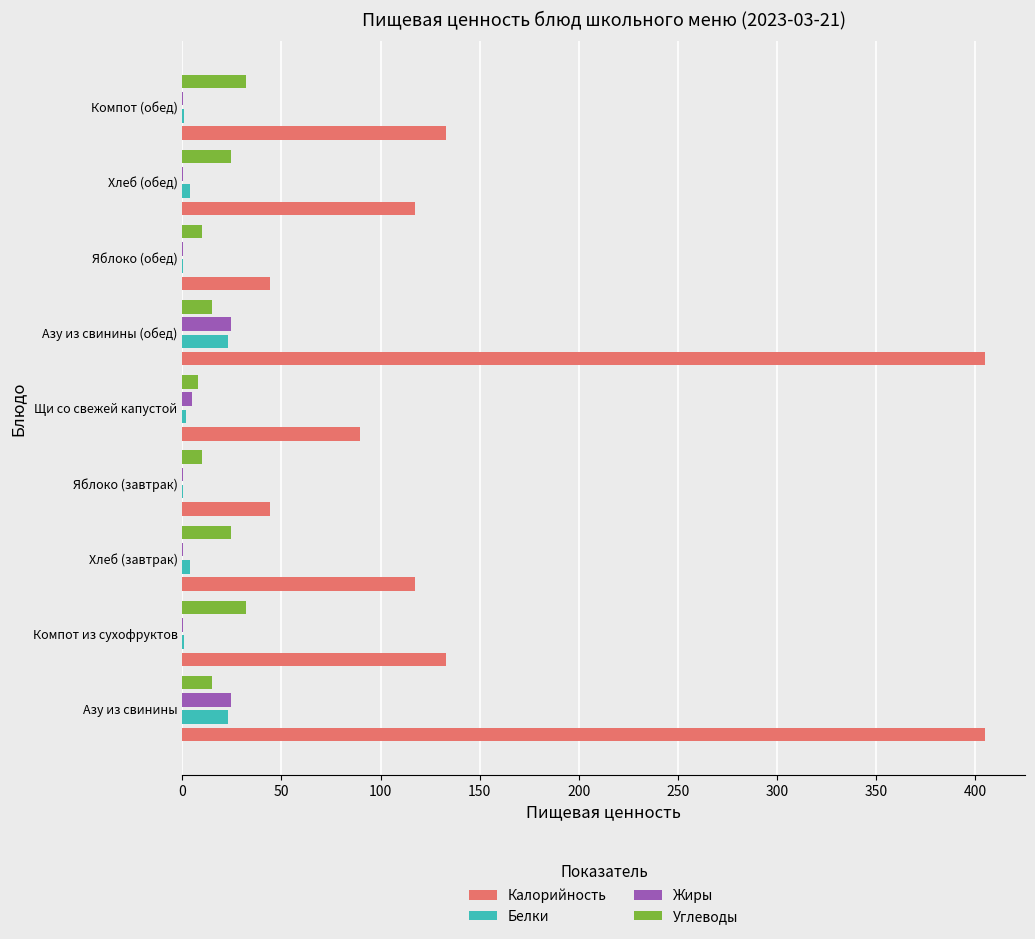

Which series has the largest total across all categories?

Калорийность